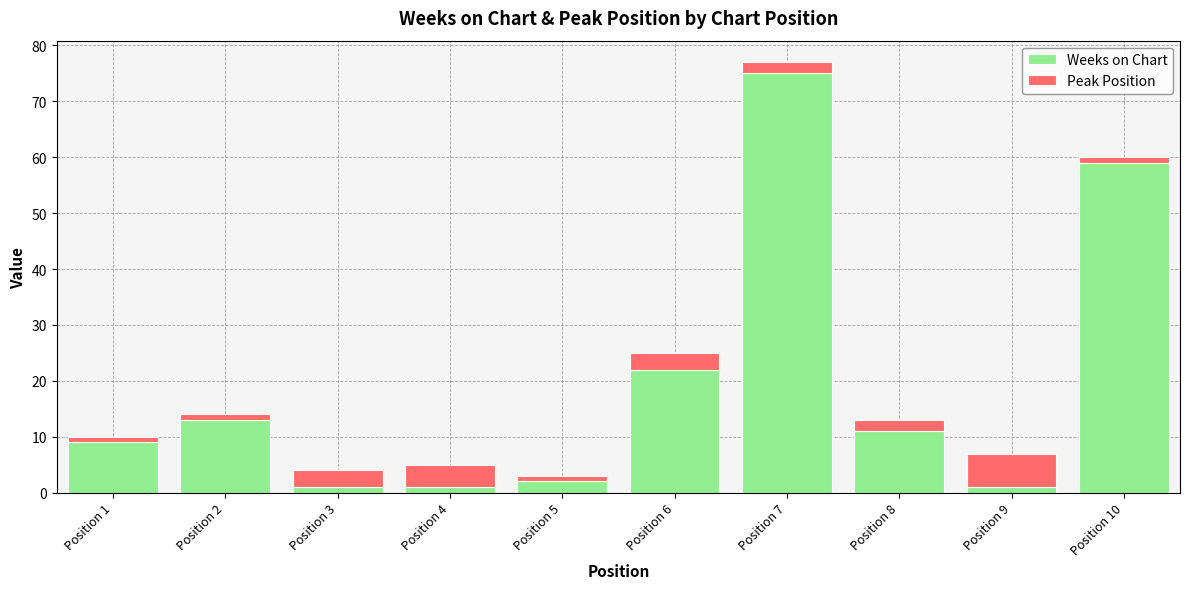

What is the highest value of the Weeks on Chart series?

75